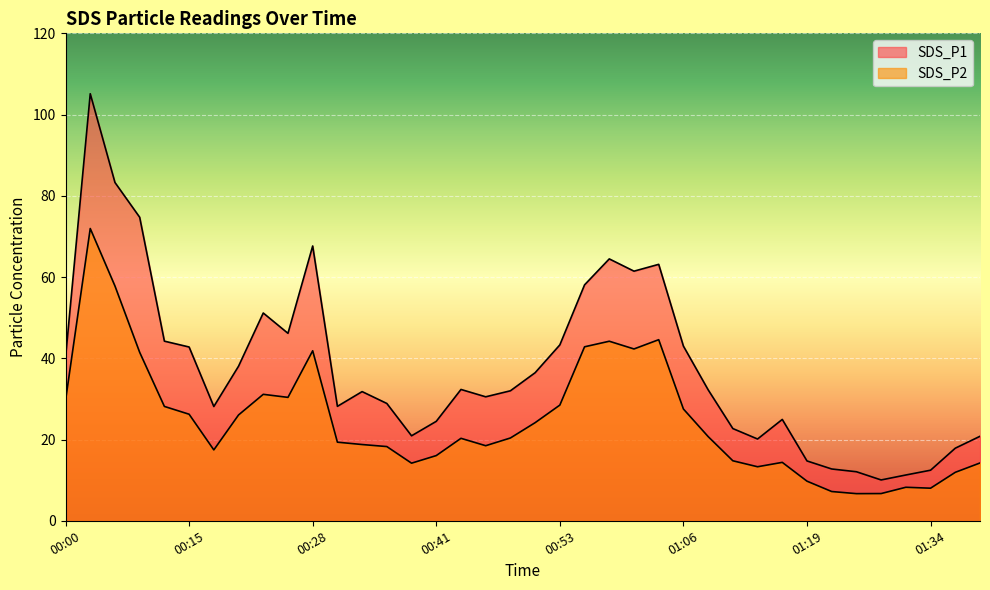

Which series has the widest spread of values?

SDS_P1